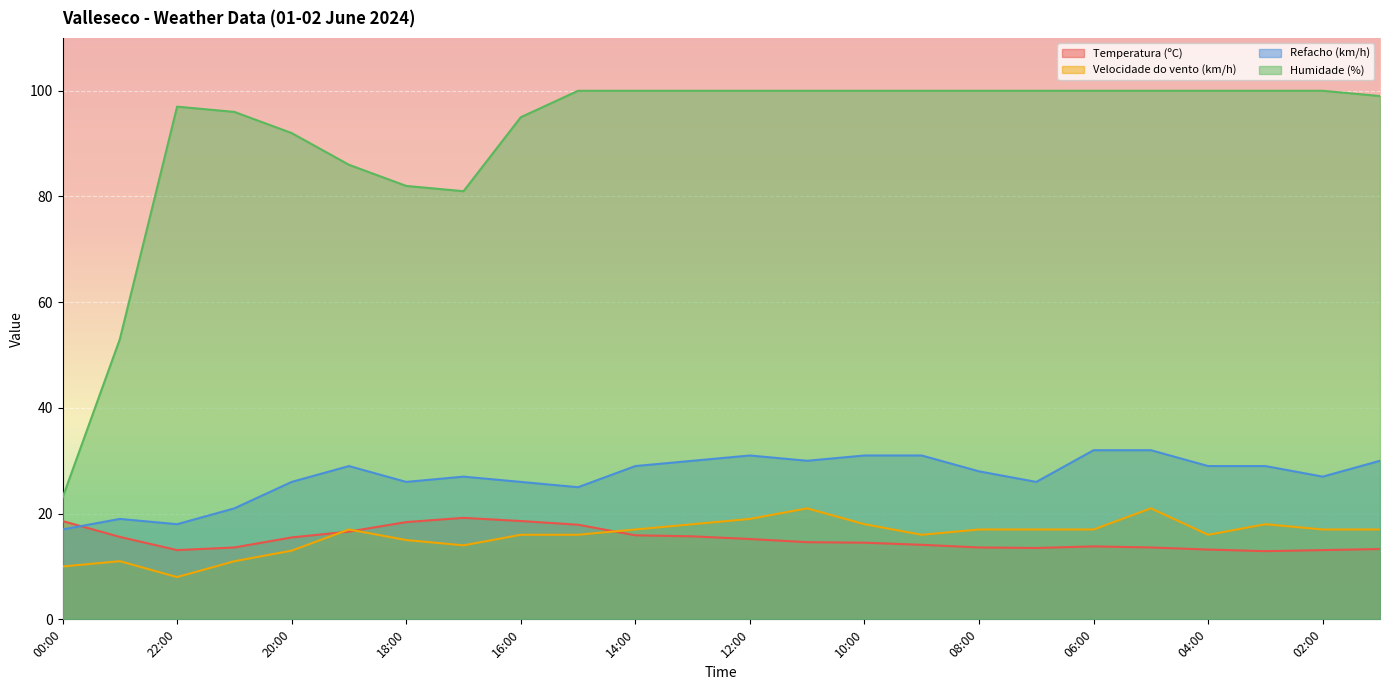

The value of Refacho (km/h) at 17:00 is 27.0. True or false?

True